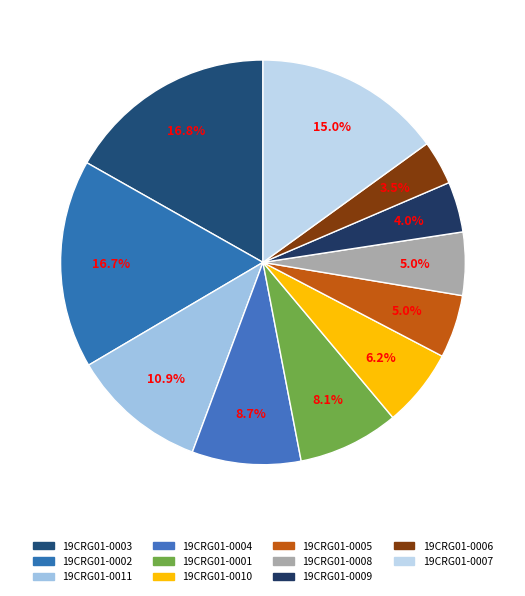

How many segments does this pie chart have?

11